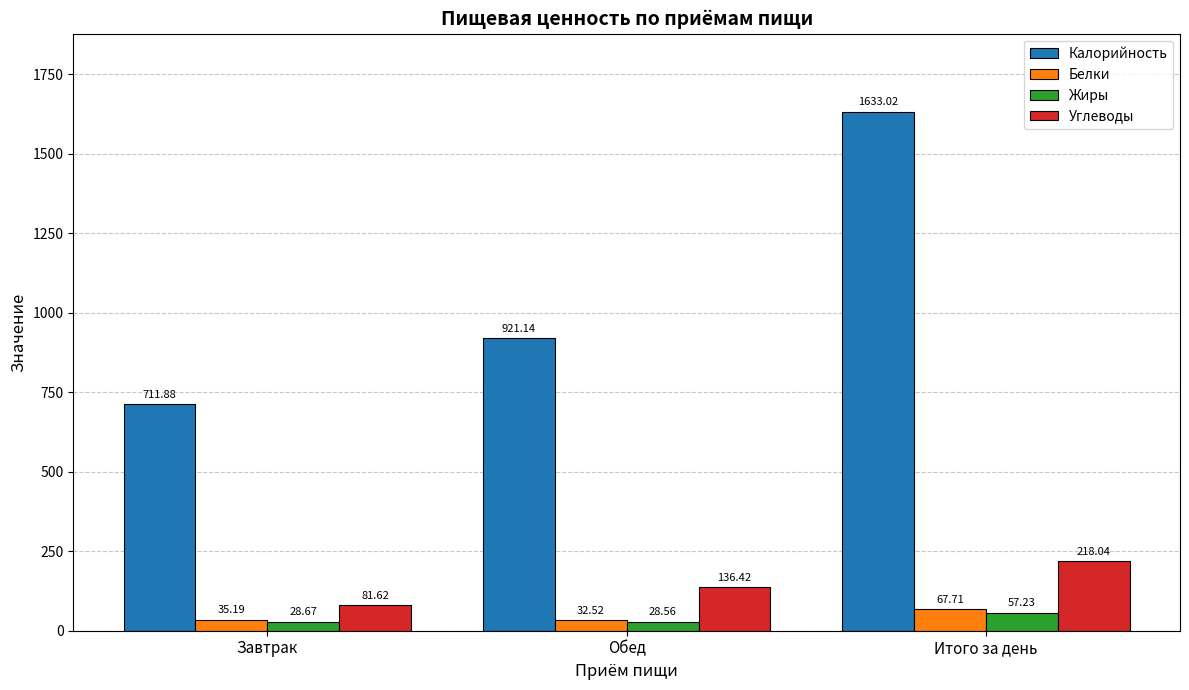

What is the label of the 3rd bar from the right?

Завтрак